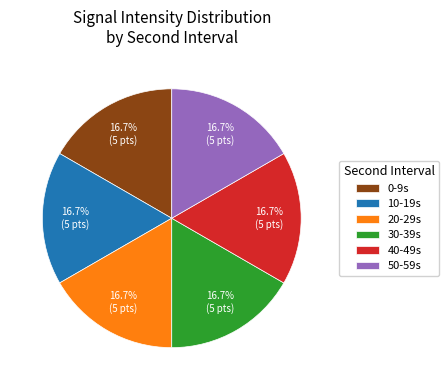

To the nearest percent, what is the average slice percentage?

17%